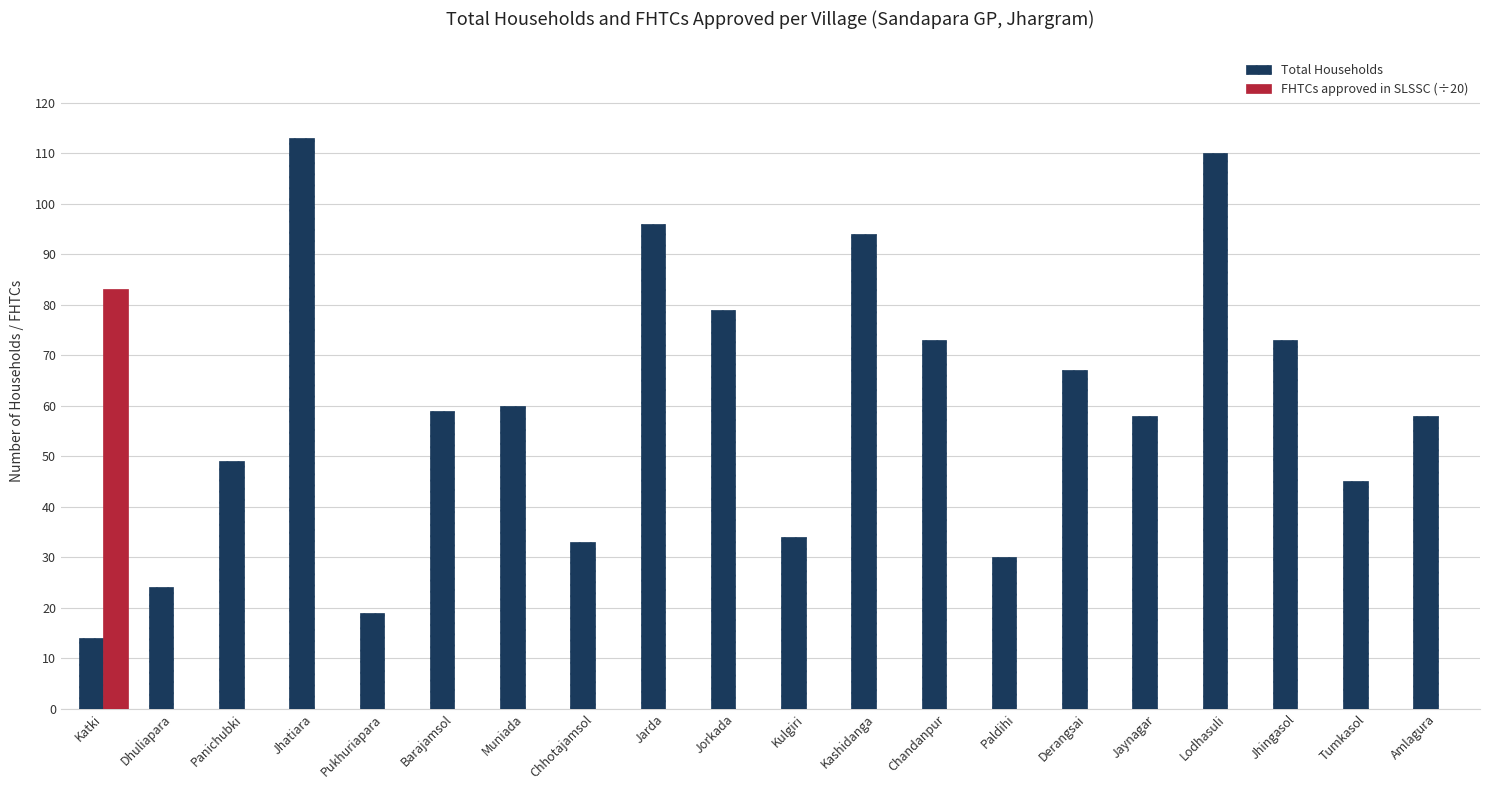

What is the sum of the Total Households values at Jaynagar and Jorkada?

137.0